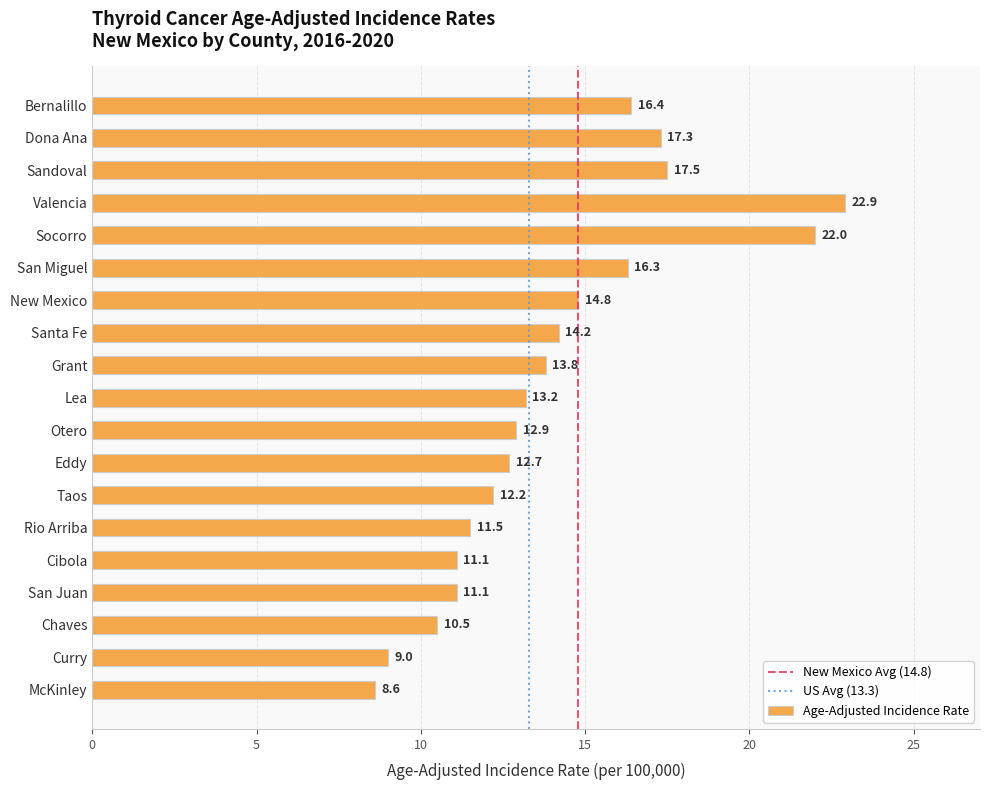

What position from the bottom is Socorro?

15